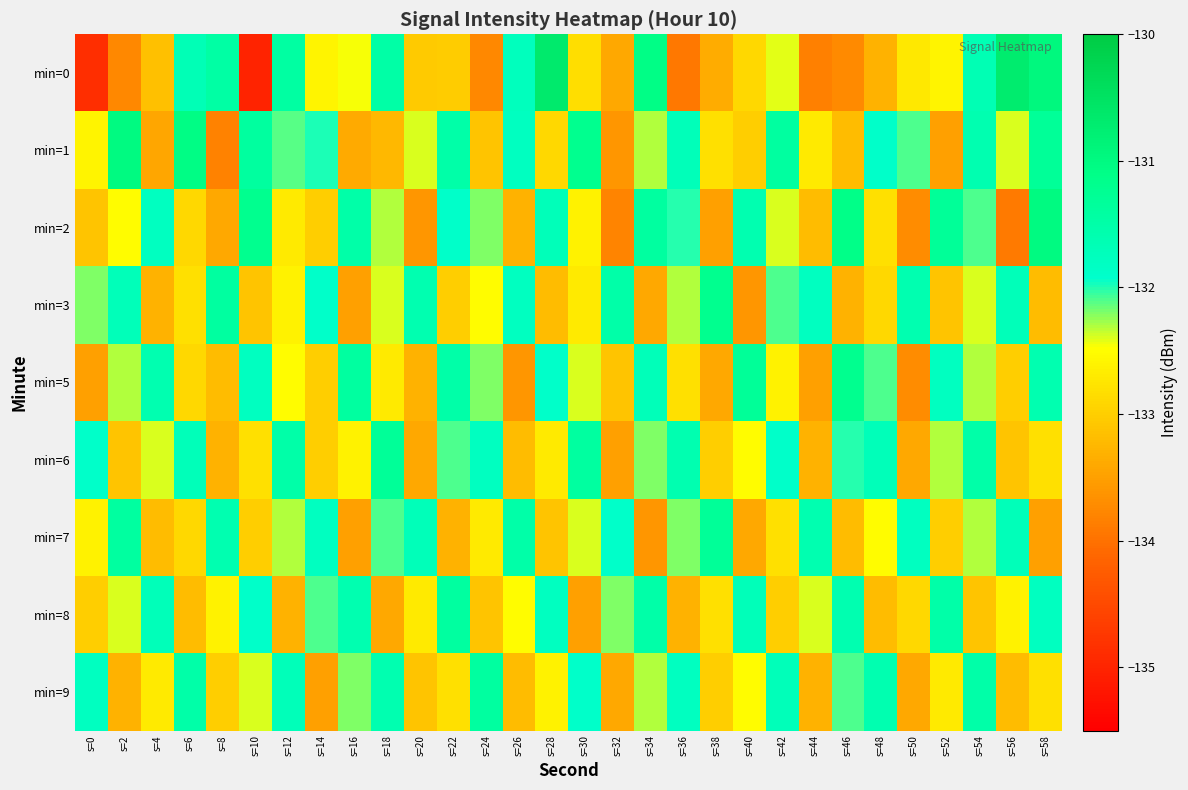

Which category has the lowest value across all series?

s=10